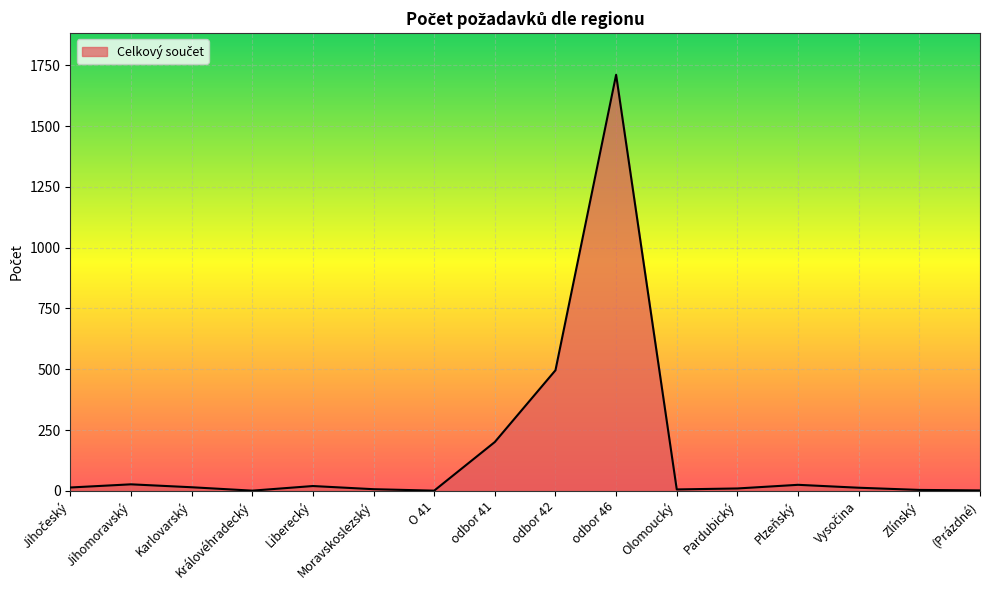

What is the greatest value displayed?

1711